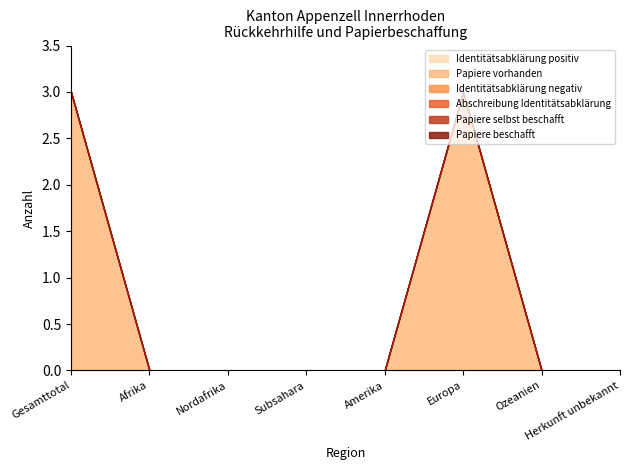

Between Subsahara and Amerika, which series saw the biggest shift?

Identitätsabklärung positiv